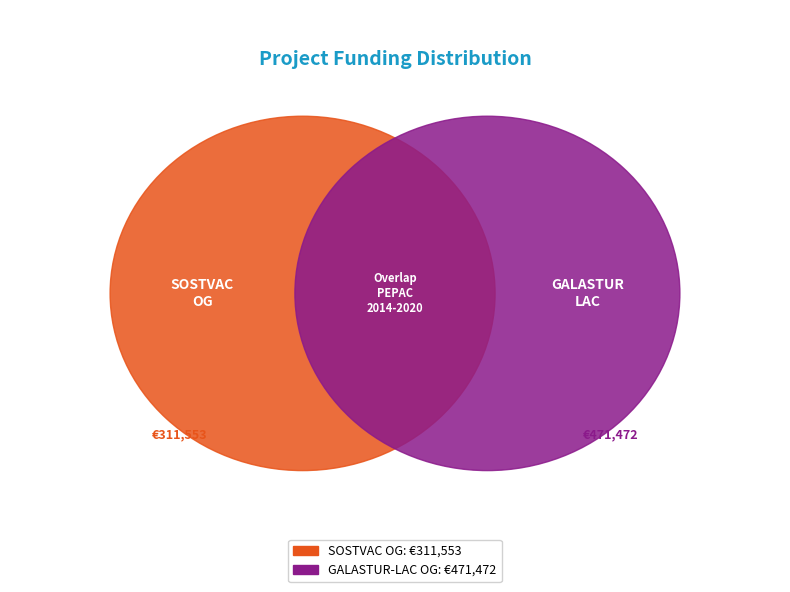

What percentage is the SOSTVAC Operational Group slice, to the nearest percent?

40%